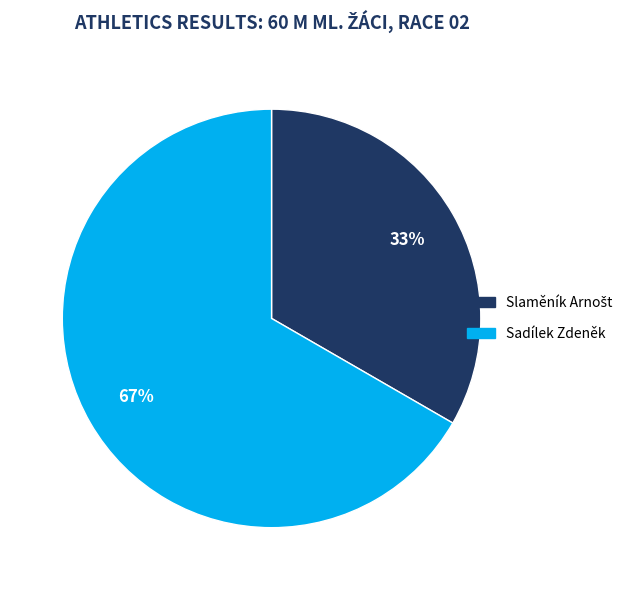

True or false: Sadílek Zdeněk accounts for 60% of the total.

False